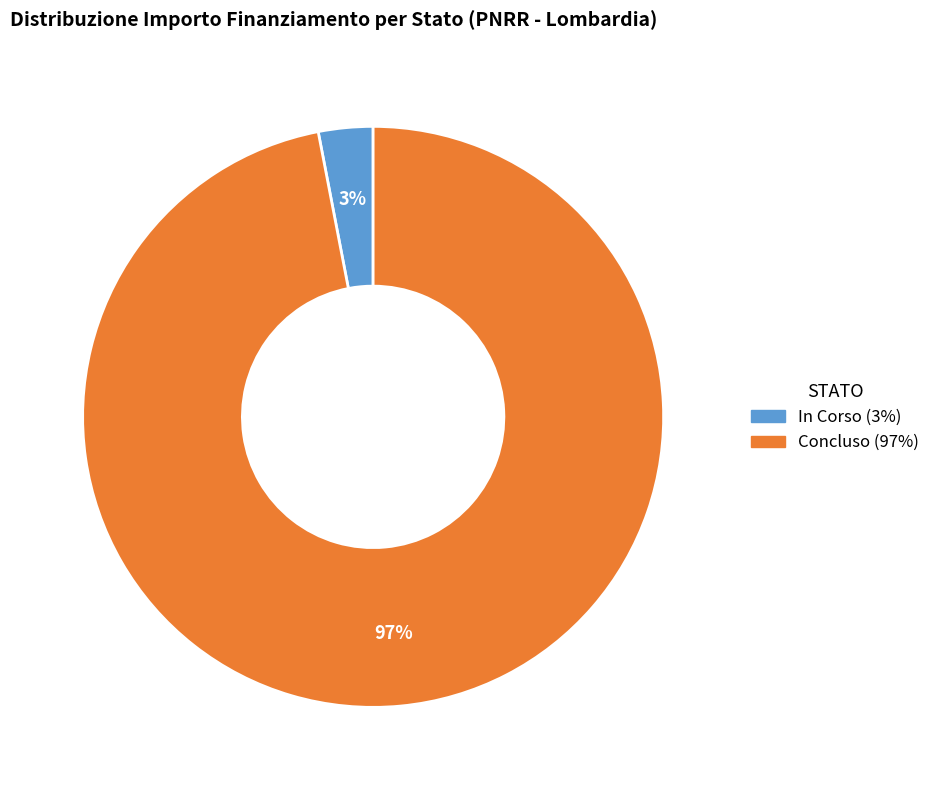

Between Concluso and In Corso, which is larger?

Concluso